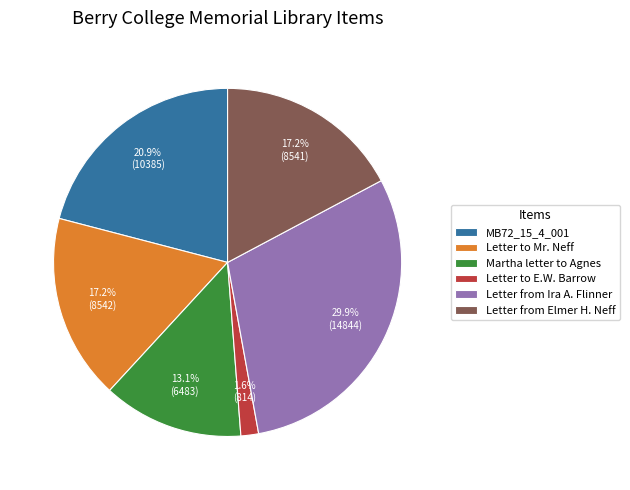

Which slice is the largest?

Letter from Ira A. Flinner